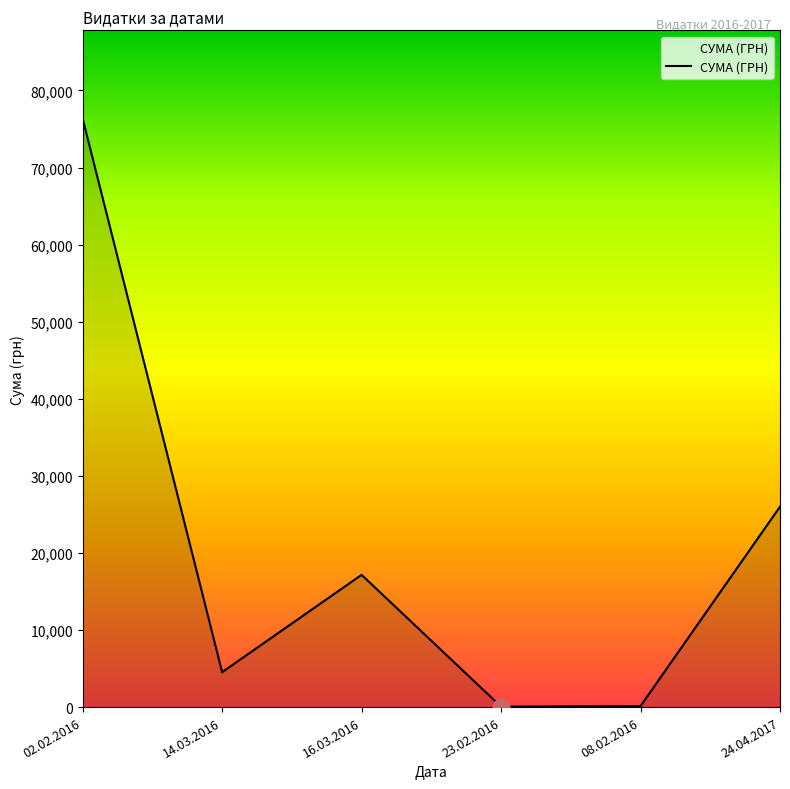

What is the sum of all values?

124236.1